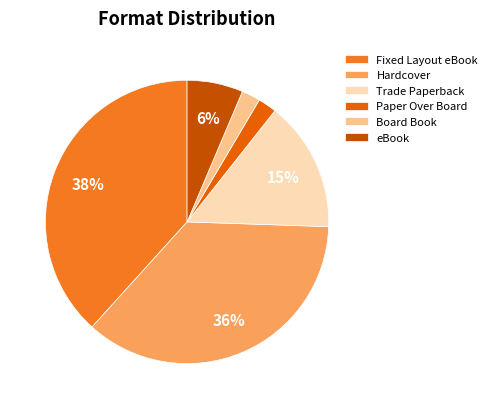

What is the largest slice in the pie chart?

Fixed Layout eBook